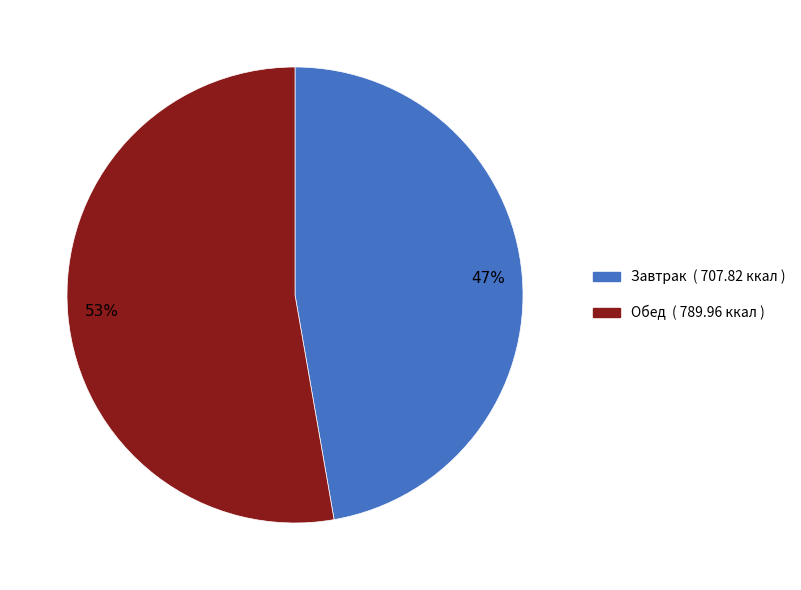

To the nearest percent, what is the average slice percentage?

50%